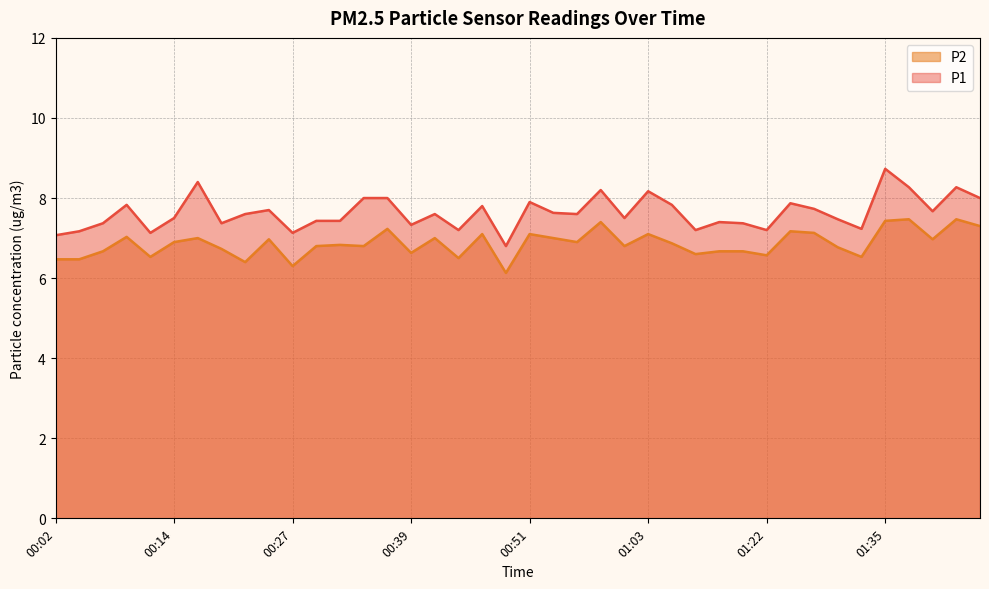

Reading left to right, what are all the values shown in this chart?

P1: 7.1	7.2	7.4	7.8	7.1	7.5	8.4	7.4	7.6	7.7	7.1	7.4	7.4	8.0	8.0	7.3	7.6	7.2	7.8	6.8	7.9	7.6	7.6	8.2	7.5	8.2	7.8	7.2	7.4	7.4	7.2	7.9	7.7	7.5	7.2	8.7	8.3	7.7	8.3	8.0
P2: 6.5	6.5	6.7	7.0	6.5	6.9	7.0	6.7	6.4	7.0	6.3	6.8	6.8	6.8	7.2	6.6	7.0	6.5	7.1	6.1	7.1	7.0	6.9	7.4	6.8	7.1	6.9	6.6	6.7	6.7	6.6	7.2	7.1	6.8	6.5	7.4	7.5	7.0	7.5	7.3